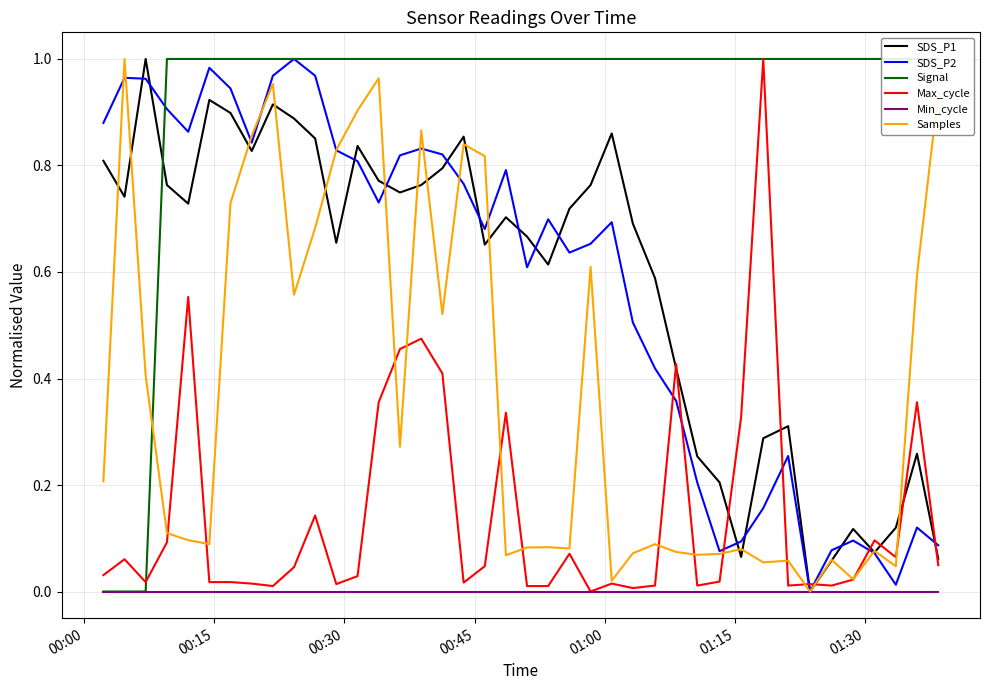

Does the chart display data point markers on the line(s)?

No